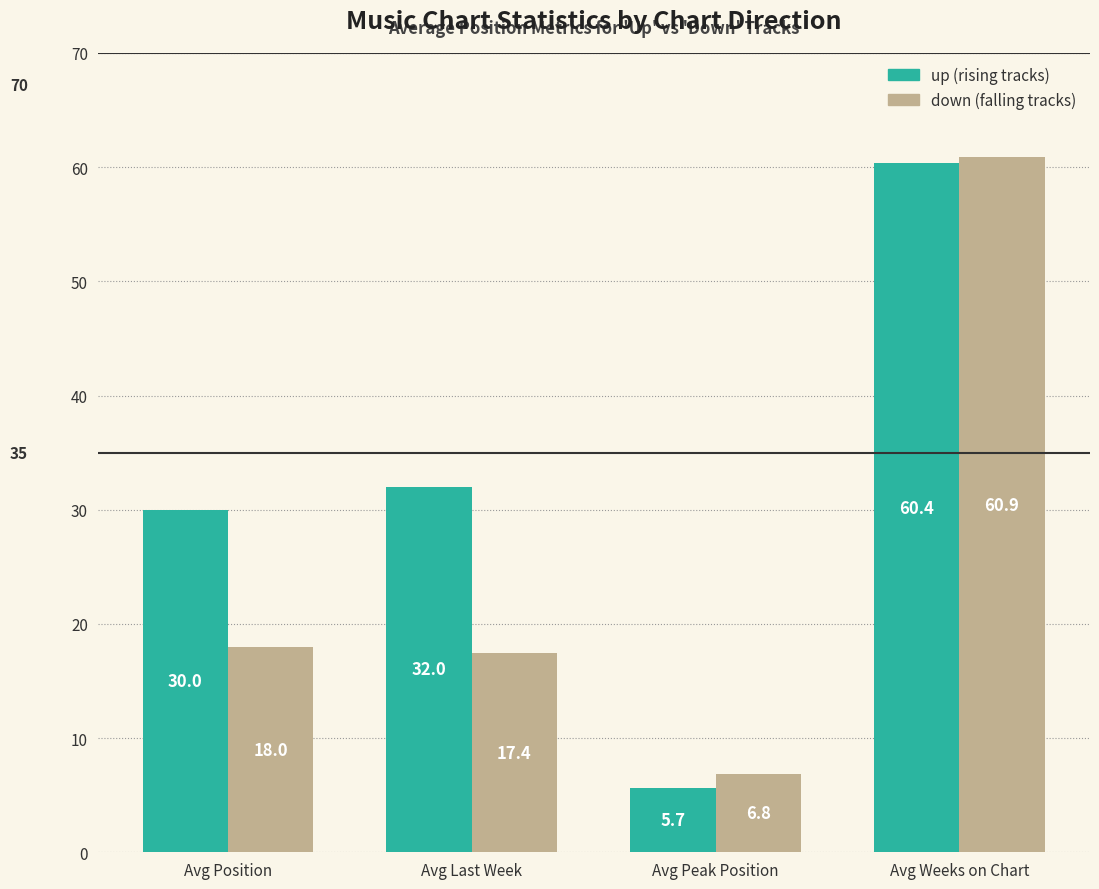

At which category is the sum across all series the highest?

Avg Weeks on Chart